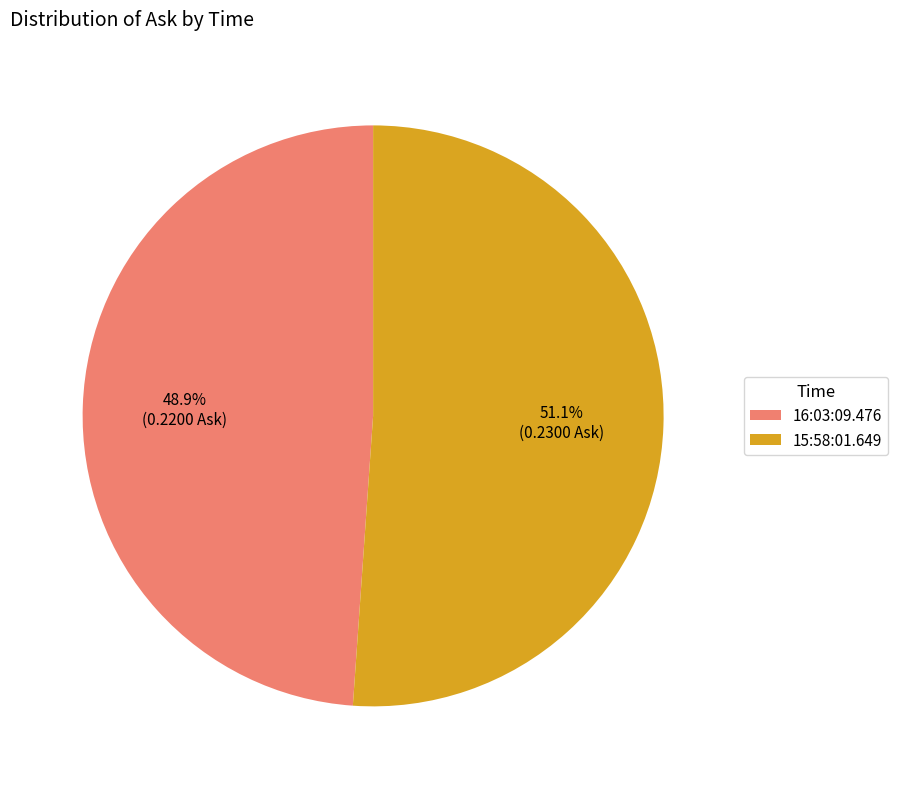

Combined, what portion of the pie is 15:58:01.649 and 16:03:09.476?

100.0%